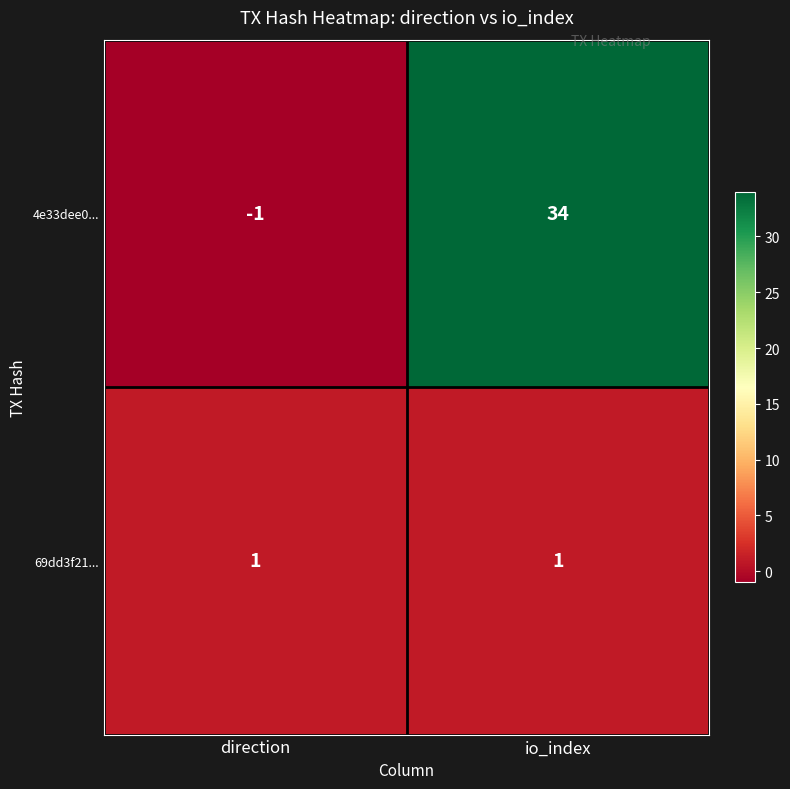

What is the greatest value displayed?

34